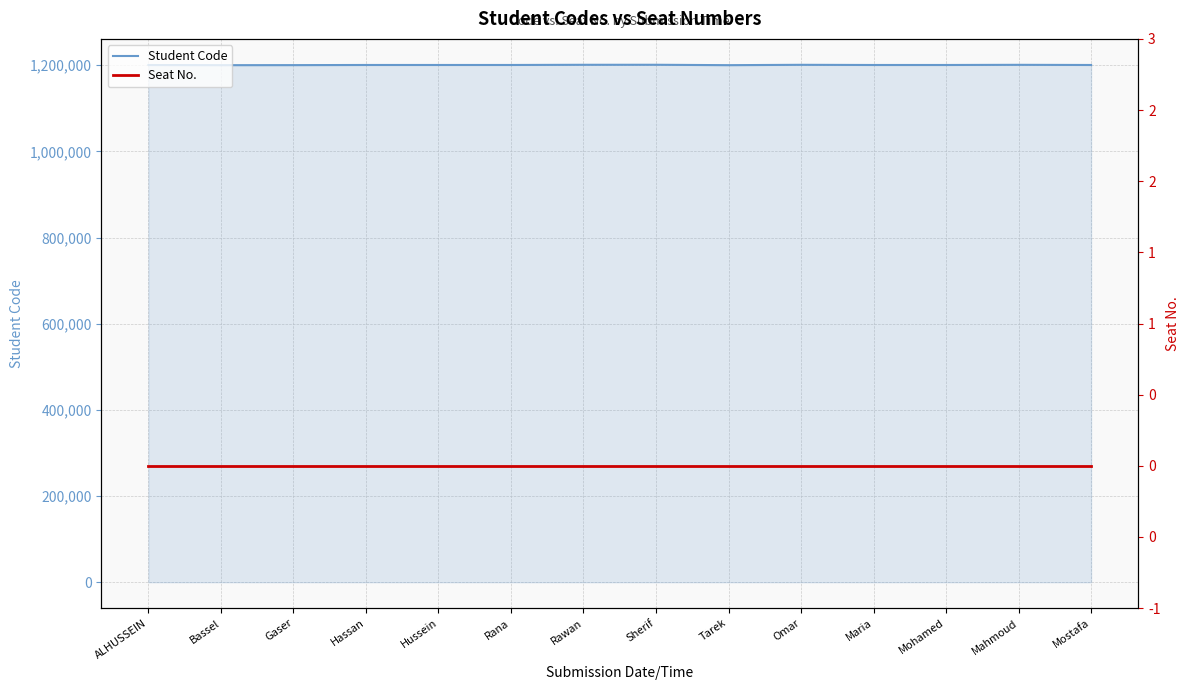

At which category does Student Code reach its first local valley?

Bassel